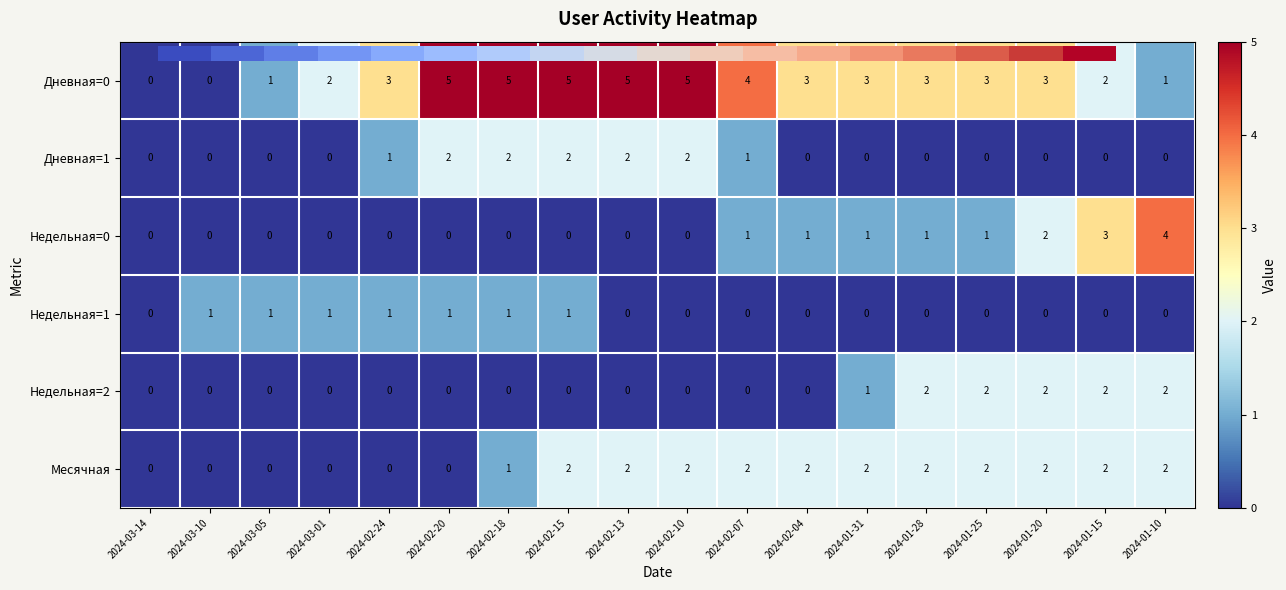

The value of Дневная=0 at 2024-02-04 is 5. True or false?

False